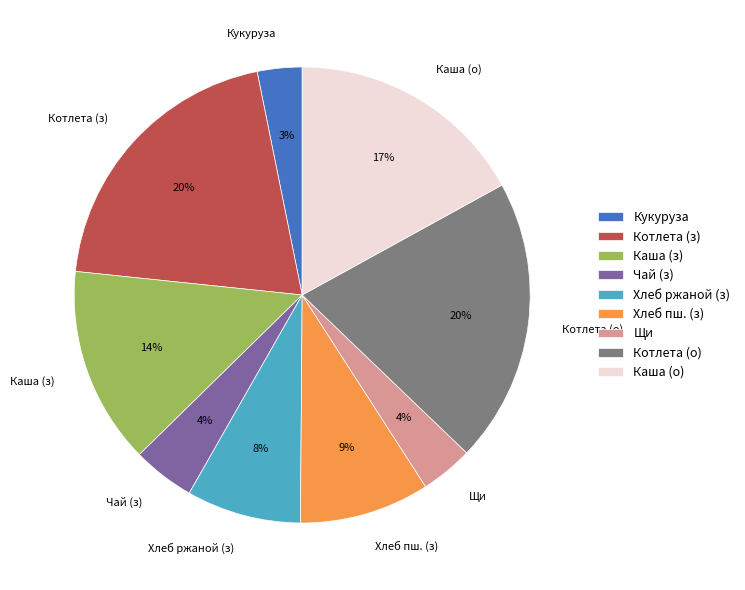

To the nearest percent, what is the difference between the Котлета (з) and Хлеб ржаной (з) slice percentages?

12%